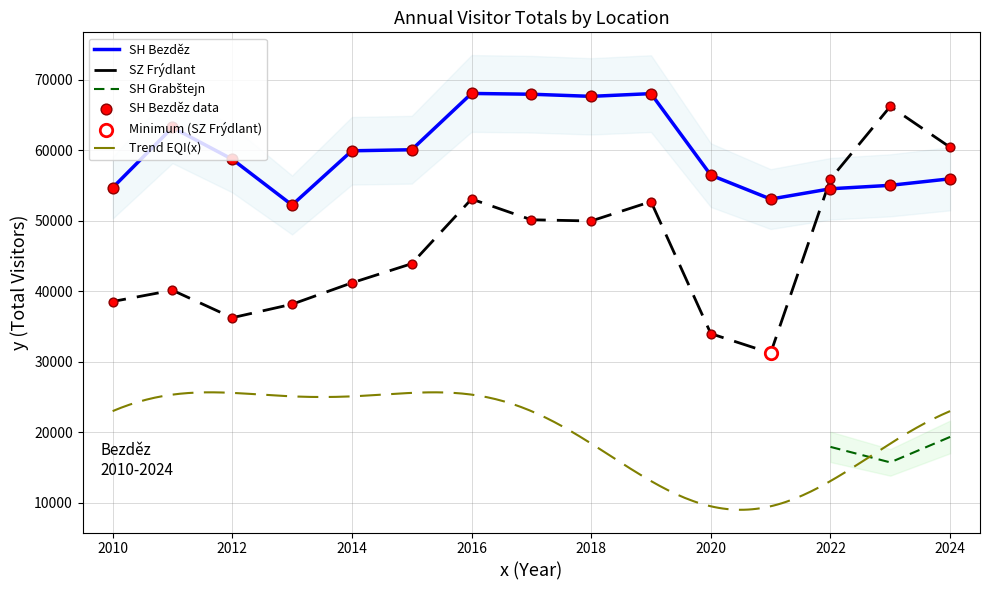

Which series has the largest total across all categories?

SH Bezděz